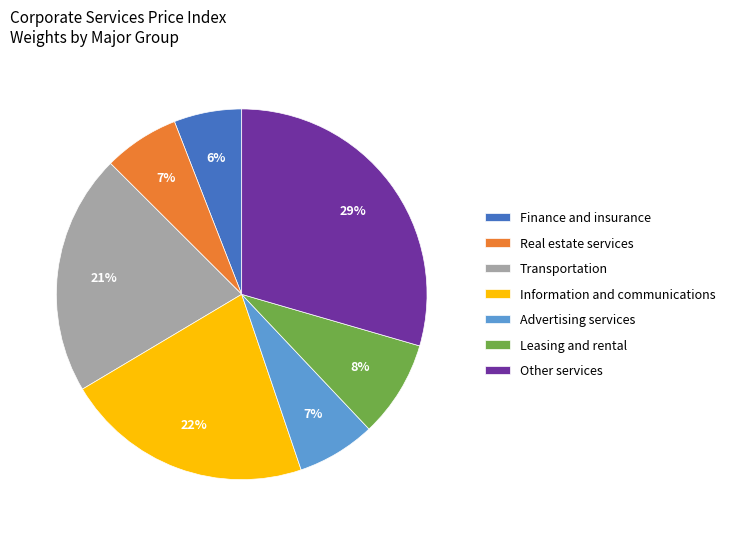

To the nearest percent, what is the difference between the Transportation and Real estate services slice percentages?

14%